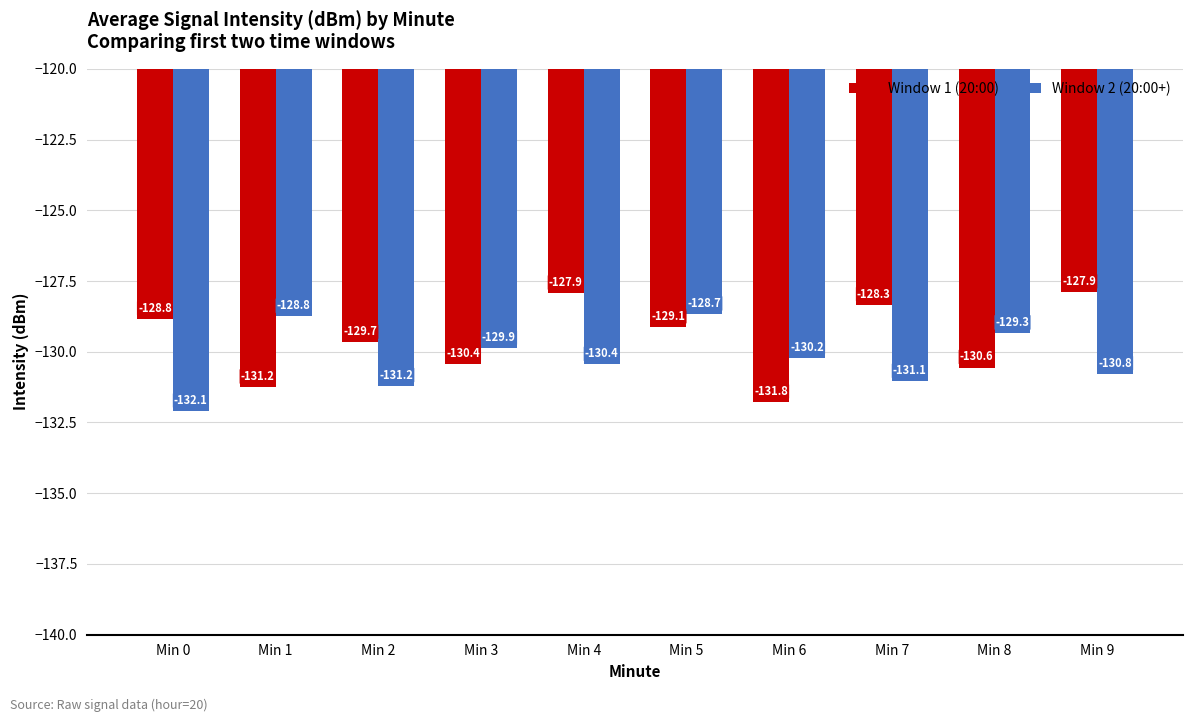

What are all the series names shown in the legend?

Window 1 (20:00), Window 2 (20:00+)